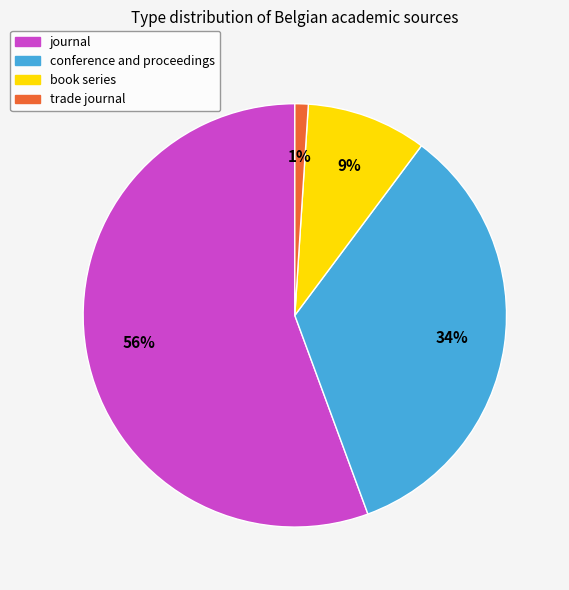

Does conference and proceedings represent more than half of the total?

No